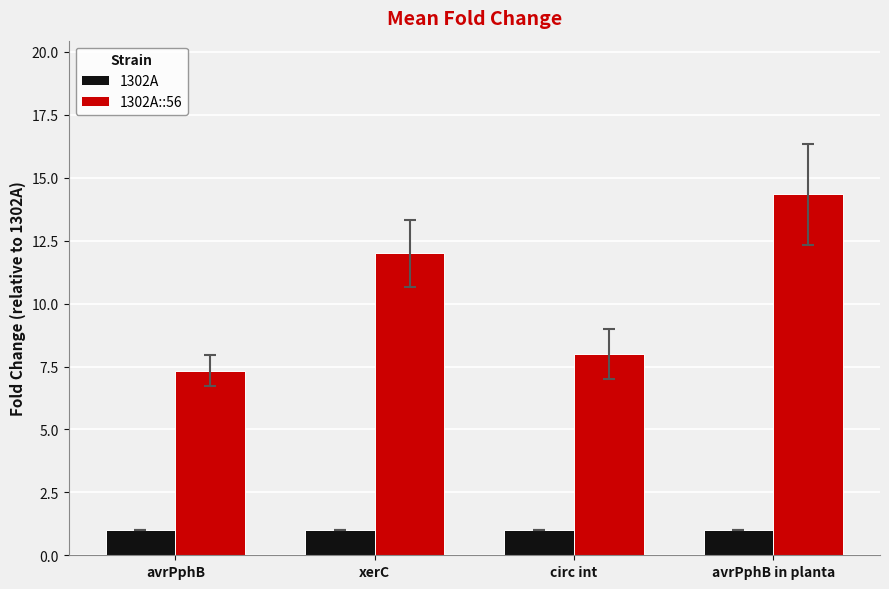

Which series has the largest total across all categories?

1302A::56